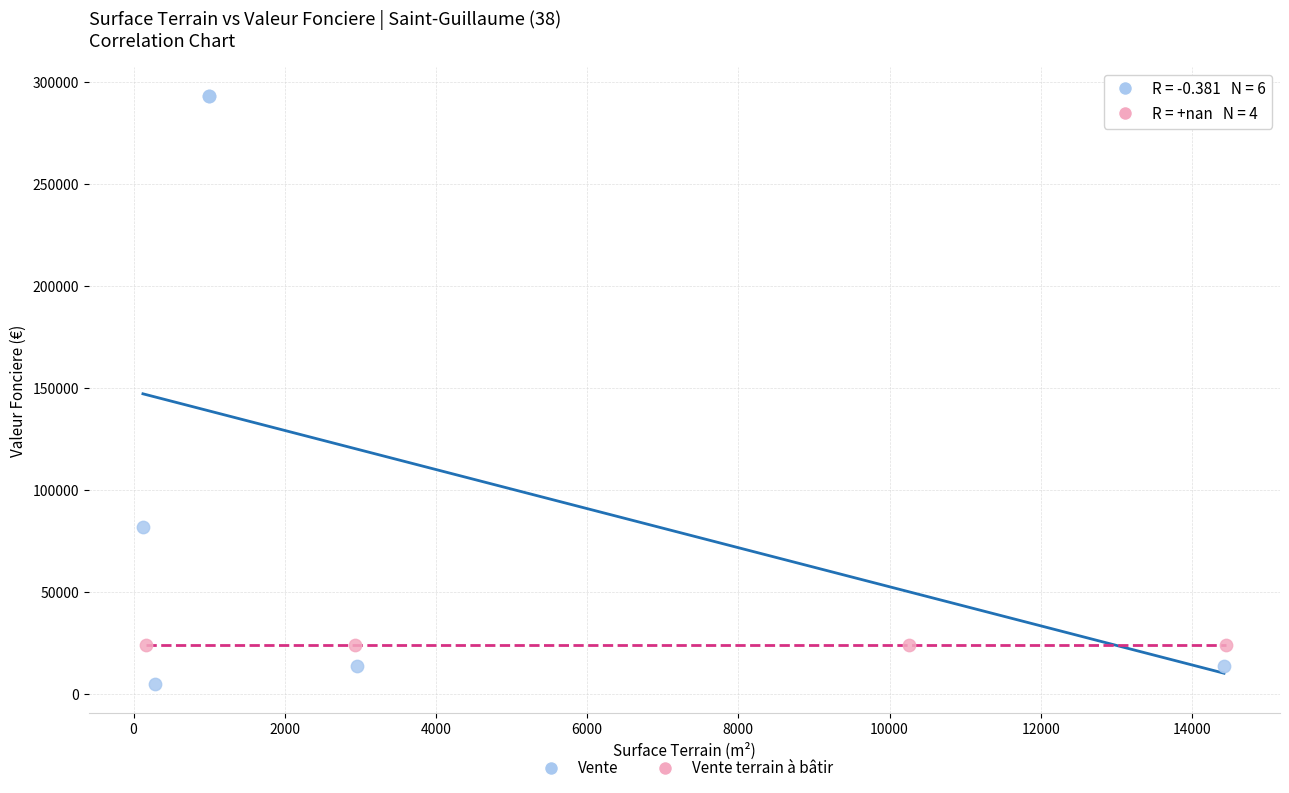

Which series contains the highest Y value?

Vente